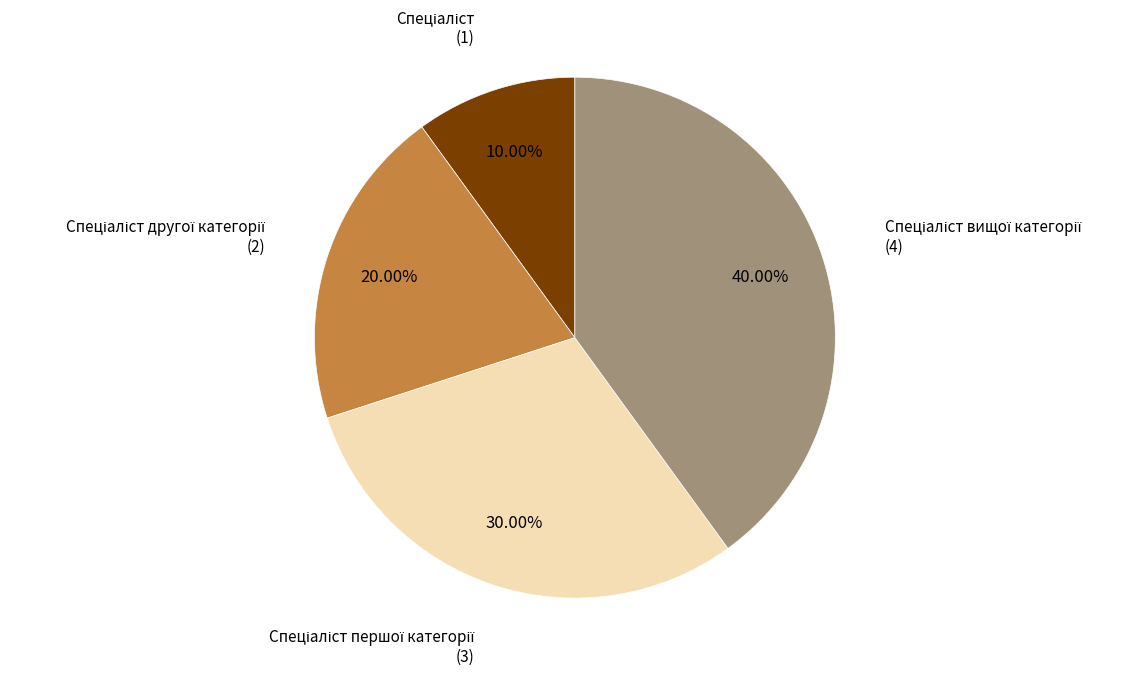

Is there a majority slice in this chart?

No